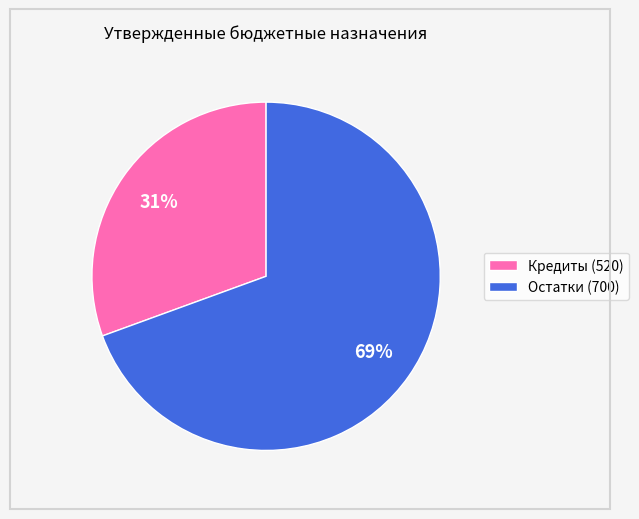

Which slice represents more than half of the pie?

Остатки (700)